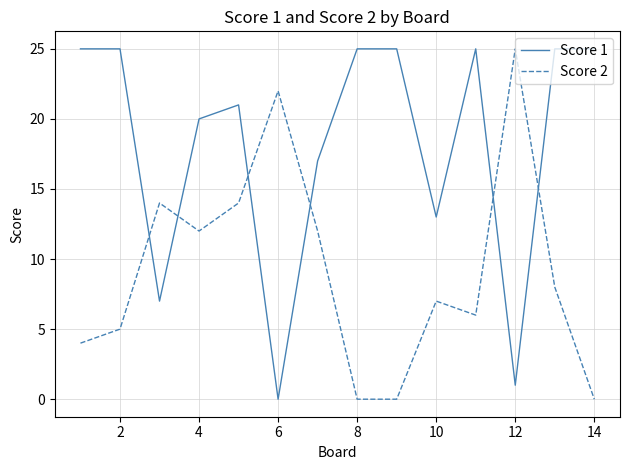

What are all the series names shown in the legend?

Score 1, Score 2